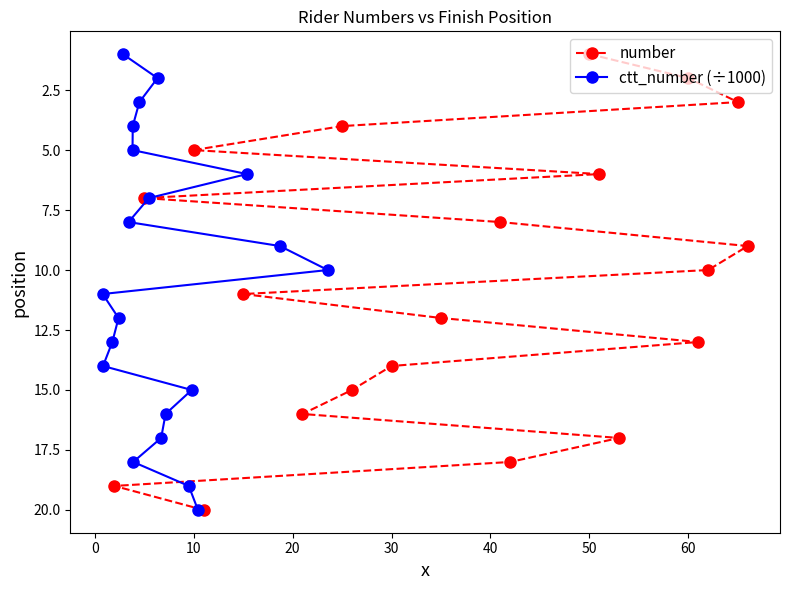

What is the maximum value for ctt_number (÷1000)?

20